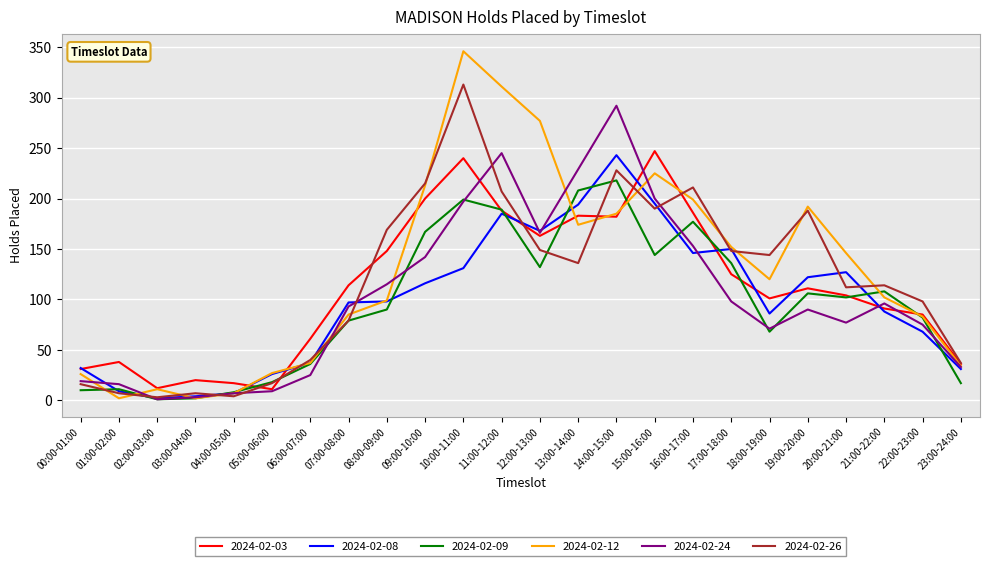

Where does the 2024-02-03 series first go above 111?

07:00-08:00